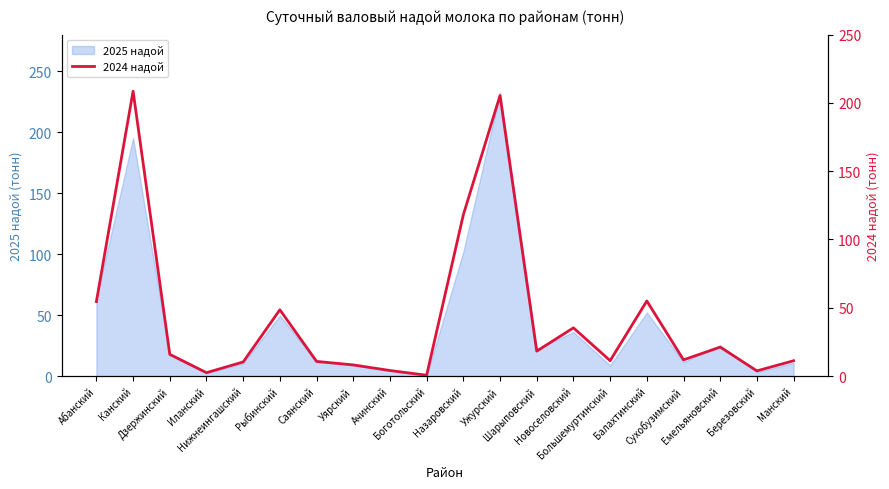

What is the label of the 16th point from the right?

Нижнеингашский